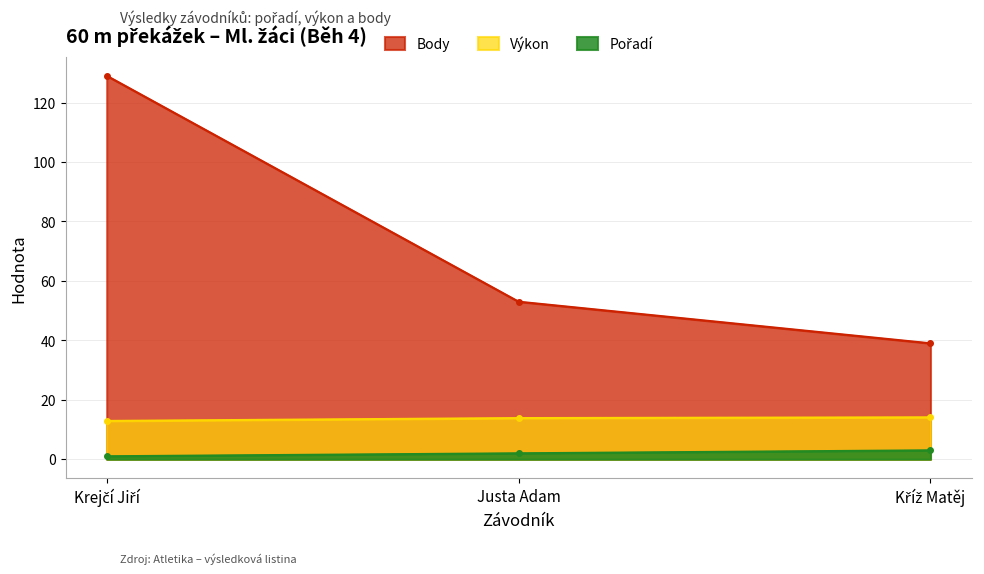

How many values in the Výkon series are below 13?

1